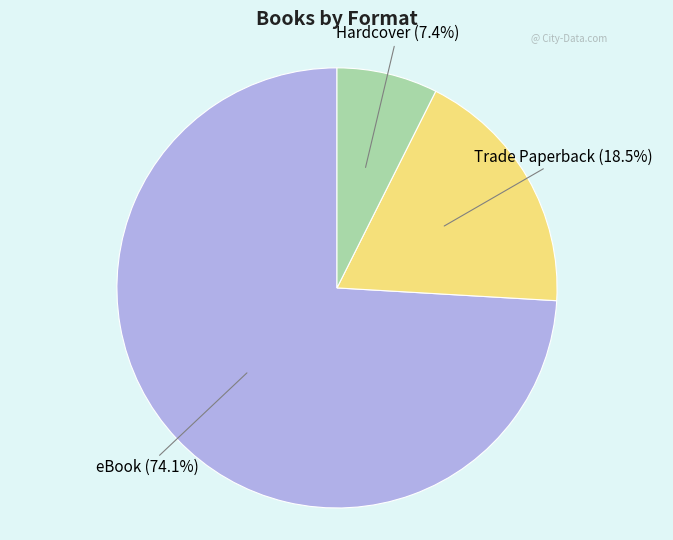

Which slice is the largest?

eBook